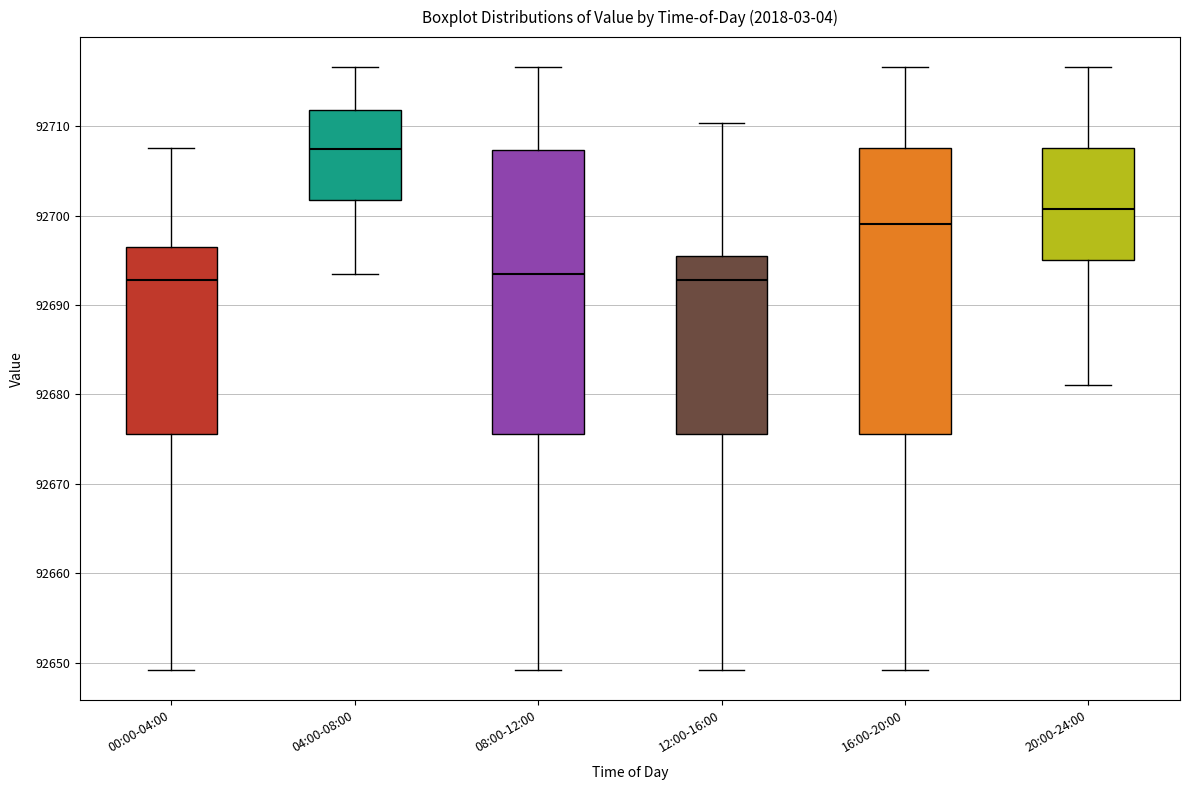

Where does the lower whisker of the box for 04:00-08:00 end on the y-axis? The values are not printed on the chart, so give them approximately, as read against the axis.

92693